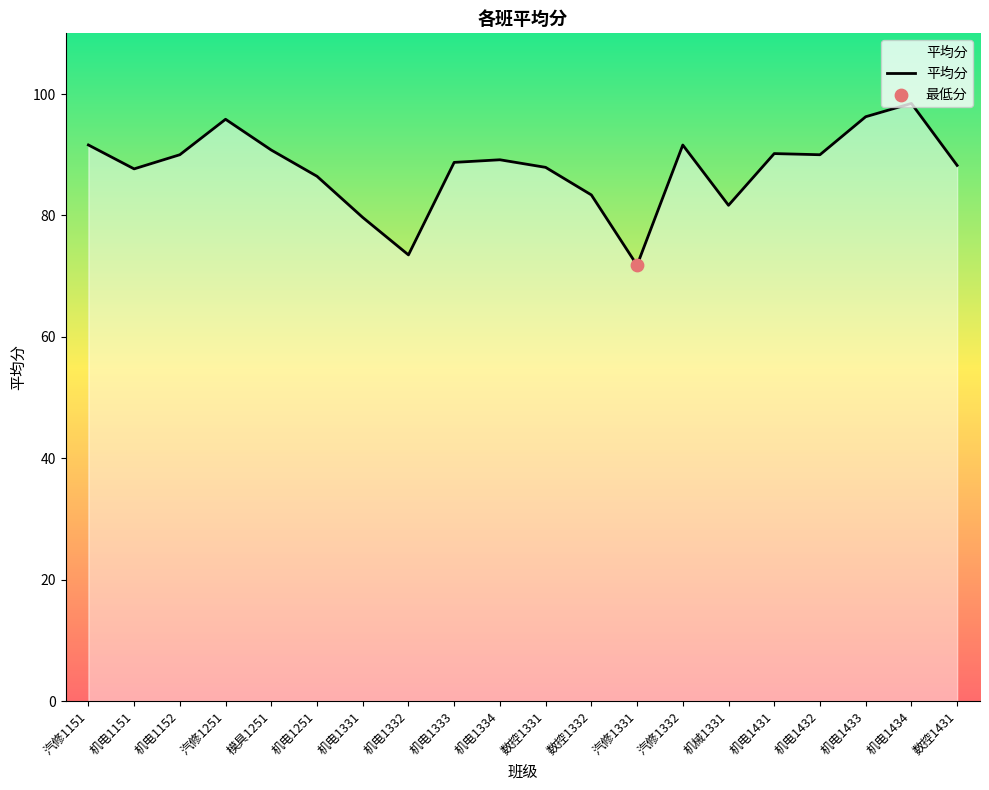

What is the ratio of the value at 机电1431 to the value at 数控1331?

1.0